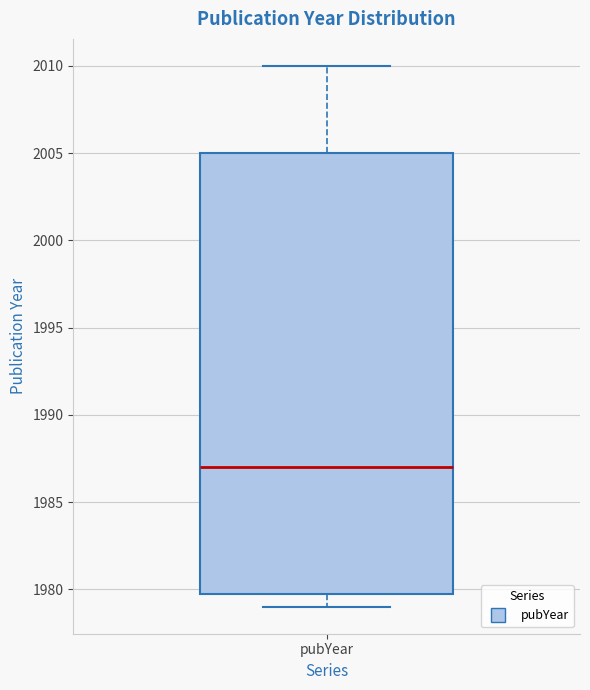

Where is the upper edge of the box for pubYear on the y-axis? The values are not printed on the chart, so give them approximately, as read against the axis.

2005